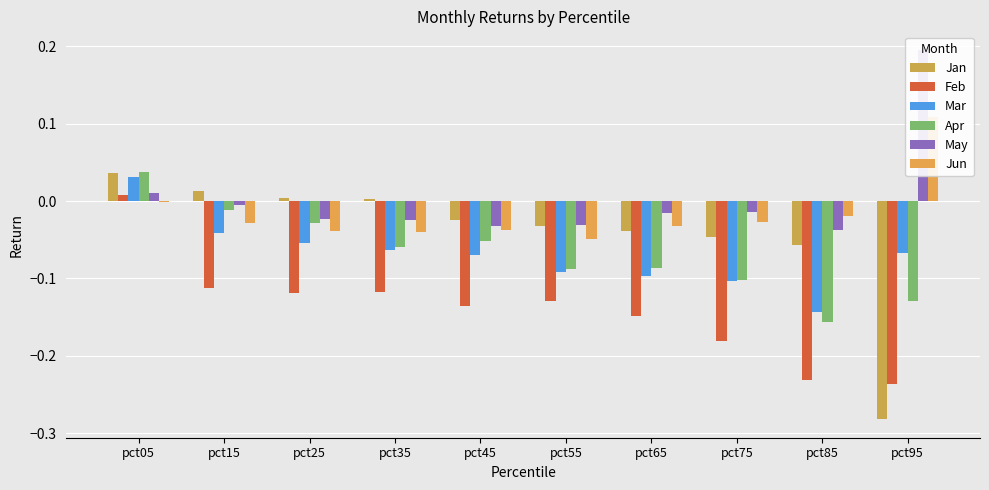

Reading right to left, what are all the values shown in this chart?

Jan: -0.3	-0.1	-0.0	-0.0	-0.0	-0.0	0.0	0.0	0.0	0.0
Feb: -0.2	-0.2	-0.2	-0.1	-0.1	-0.1	-0.1	-0.1	-0.1	0.0
Mar: -0.1	-0.1	-0.1	-0.1	-0.1	-0.1	-0.1	-0.1	-0.0	0.0
Apr: -0.1	-0.2	-0.1	-0.1	-0.1	-0.1	-0.1	-0.0	-0.0	0.0
May: 0.2	-0.0	-0.0	-0.0	-0.0	-0.0	-0.0	-0.0	-0.0	0.0
Jun: 0.1	-0.0	-0.0	-0.0	-0.0	-0.0	-0.0	-0.0	-0.0	-0.0